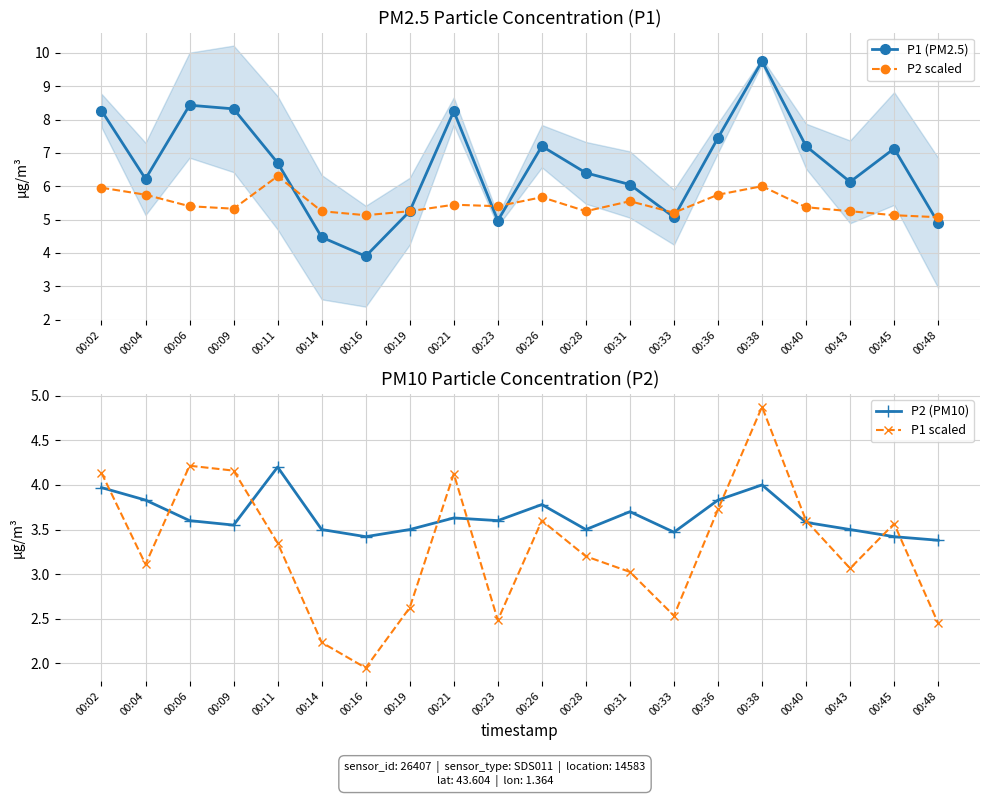

What is the sum of all P2 (PM10) values?

73.0